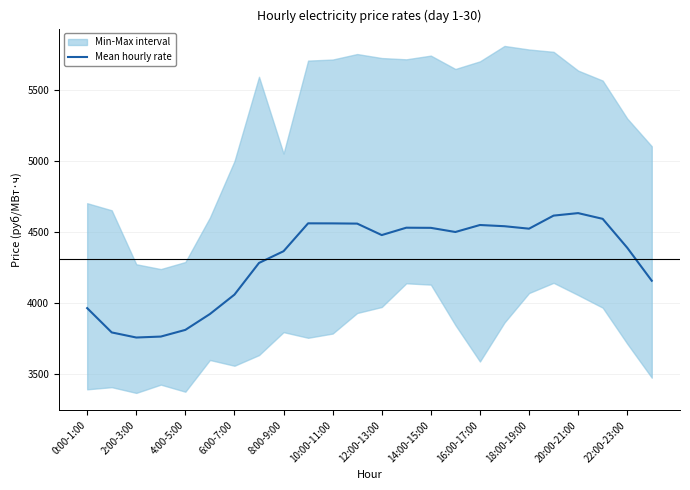

What is the sum of all values?

103379.8